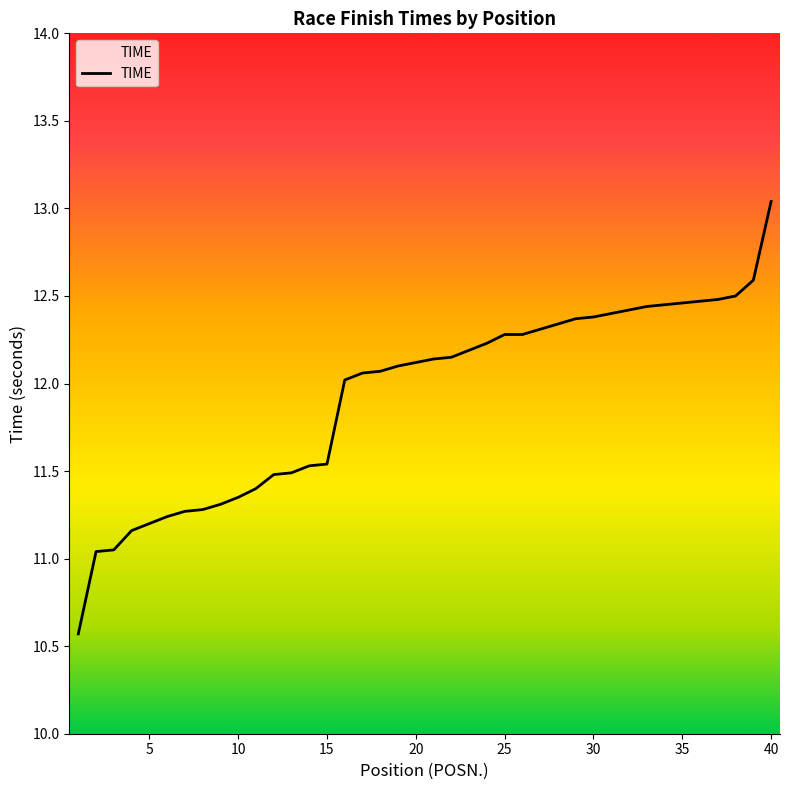

What is the value of the 17th point from the left?

12.1